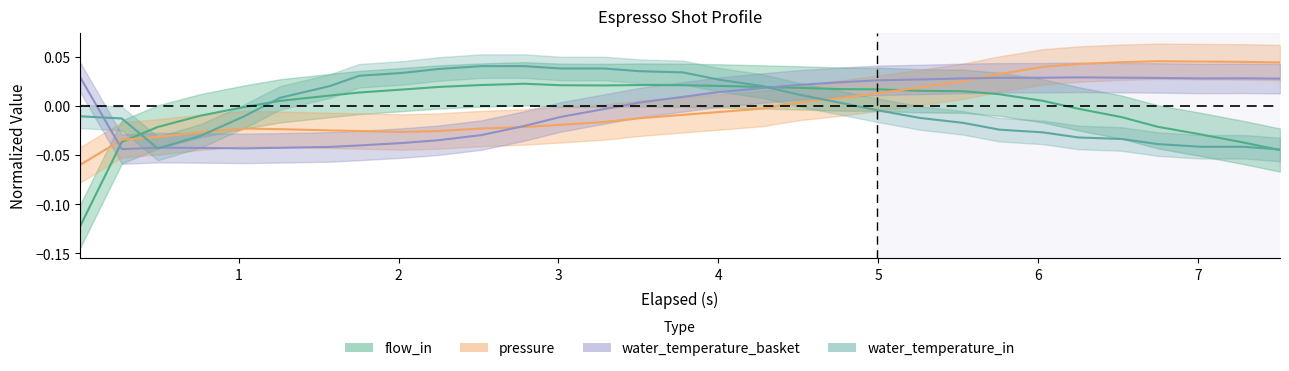

True or false: water_temperature_basket has more than 1 points higher than both neighbors.

True